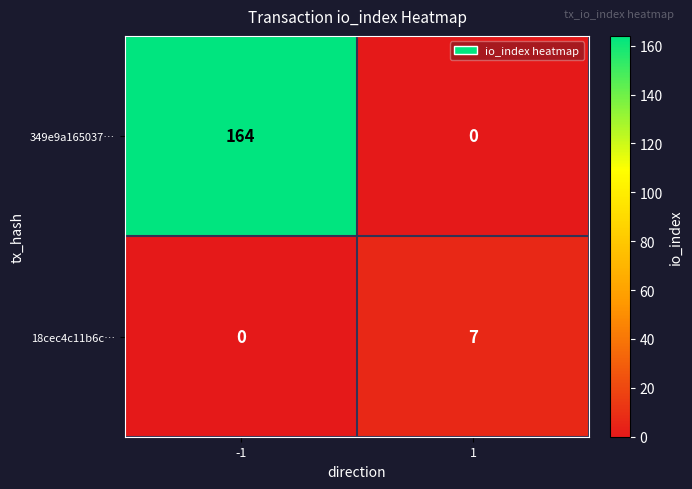

Rank the series at -1 from lowest to highest value.

18cec4c11b6c…, 349e9a165037…